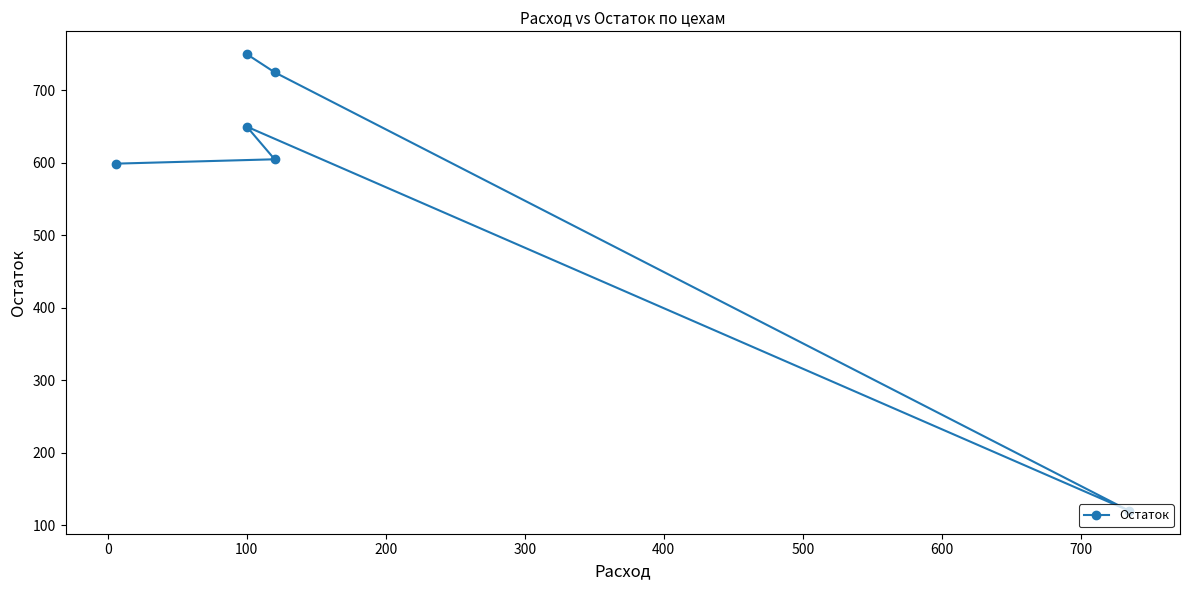

Is this an area chart (filled region under the line)?

No